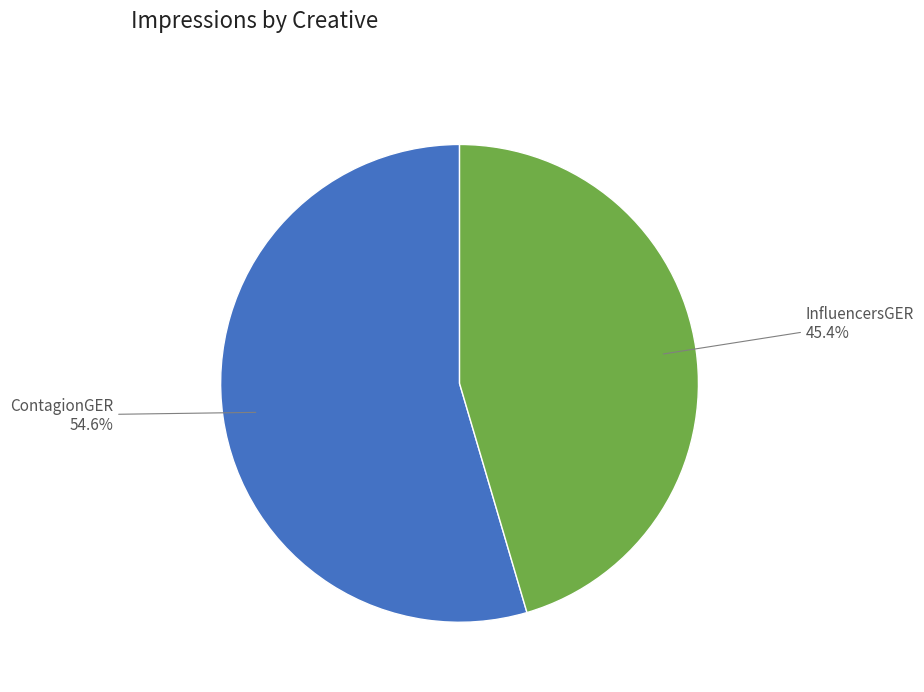

Is there any slice that represents more than half of the pie?

Yes